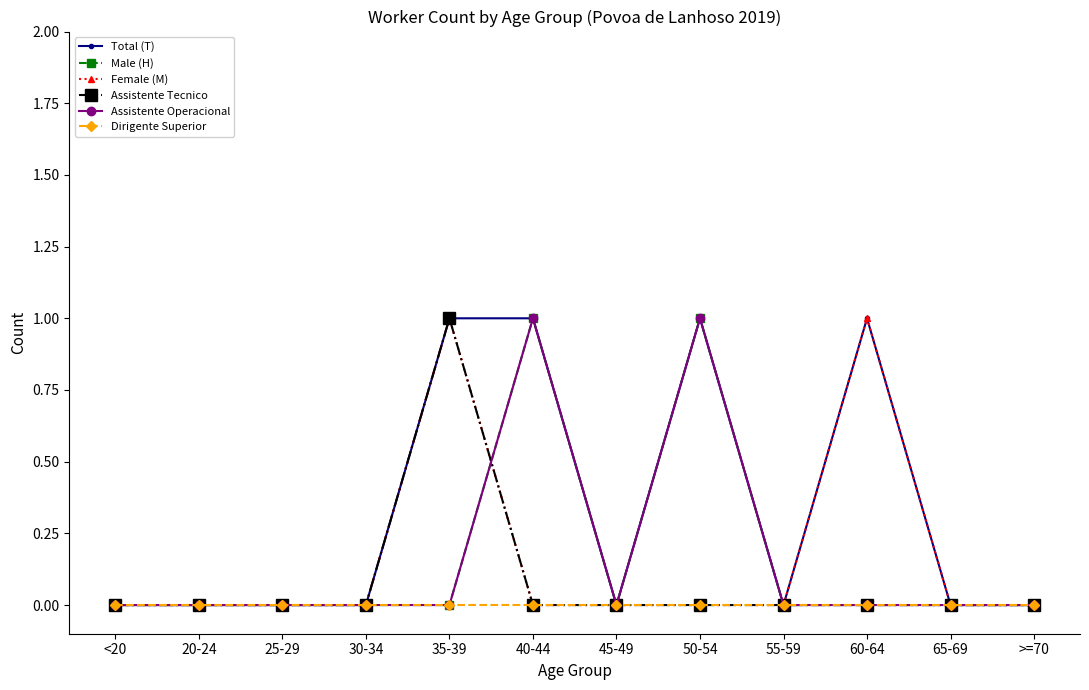

Reading left to right, extract all data points from this chart.

Total (T): <20=0	20-24=0	25-29=0	30-34=0	35-39=1	40-44=1	45-49=0	50-54=1	55-59=0	60-64=1	65-69=0	>=70=0
Male (H): <20=0	20-24=0	25-29=0	30-34=0	35-39=0	40-44=1	45-49=0	50-54=1	55-59=0	60-64=0	65-69=0	>=70=0
Female (M): <20=0	20-24=0	25-29=0	30-34=0	35-39=1	40-44=0	45-49=0	50-54=0	55-59=0	60-64=1	65-69=0	>=70=0
Assistente Tecnico: <20=0	20-24=0	25-29=0	30-34=0	35-39=1	40-44=0	45-49=0	50-54=0	55-59=0	60-64=0	65-69=0	>=70=0
Assistente Operacional: <20=0	20-24=0	25-29=0	30-34=0	35-39=0	40-44=1	45-49=0	50-54=1	55-59=0	60-64=0	65-69=0	>=70=0
Dirigente Superior: <20=0	20-24=0	25-29=0	30-34=0	35-39=0	40-44=0	45-49=0	50-54=0	55-59=0	60-64=0	65-69=0	>=70=0